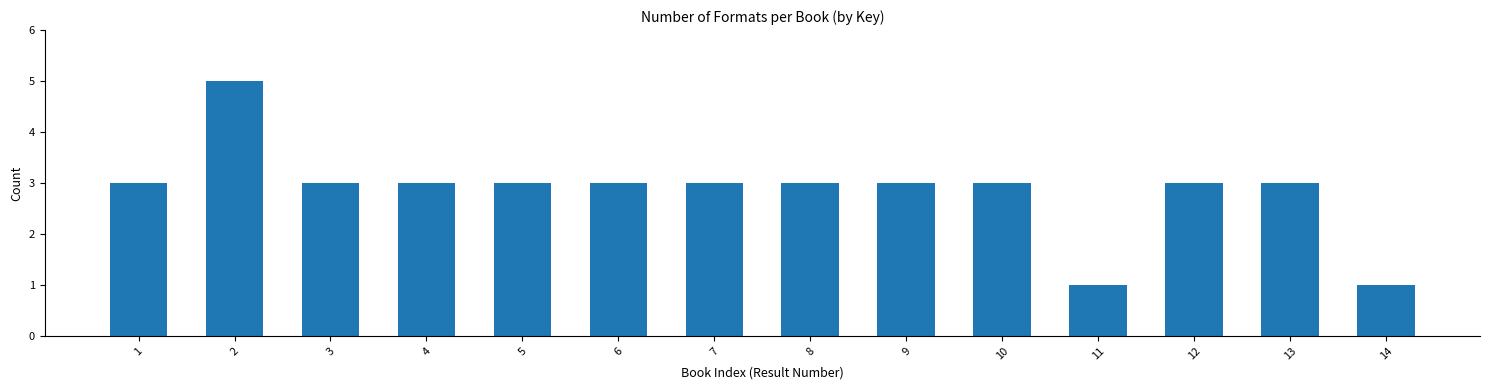

Reading right to left, transcribe all the data shown in this chart.

1	3	3	1	3	3	3	3	3	3	3	3	5	3